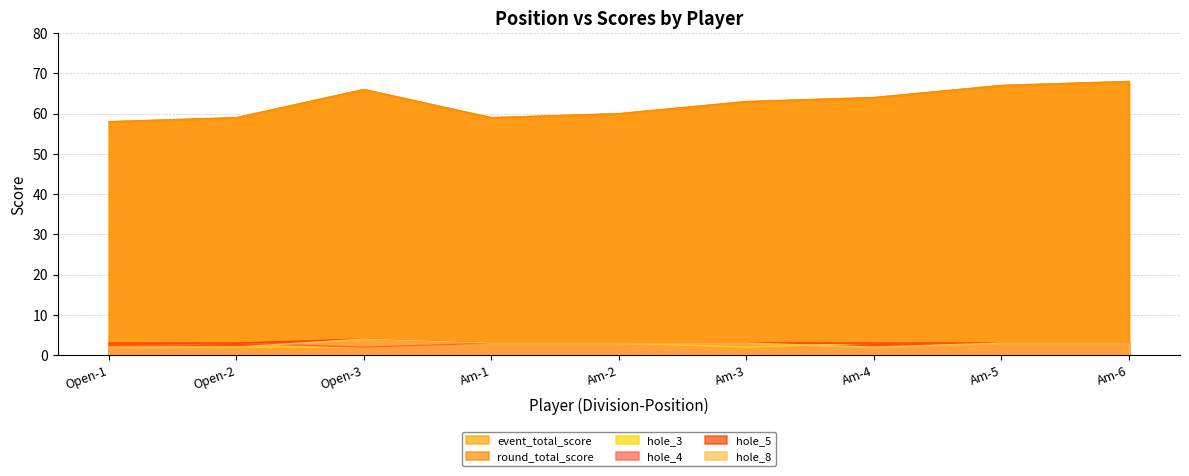

What is the difference between the highest and lowest values at Am-2?

57